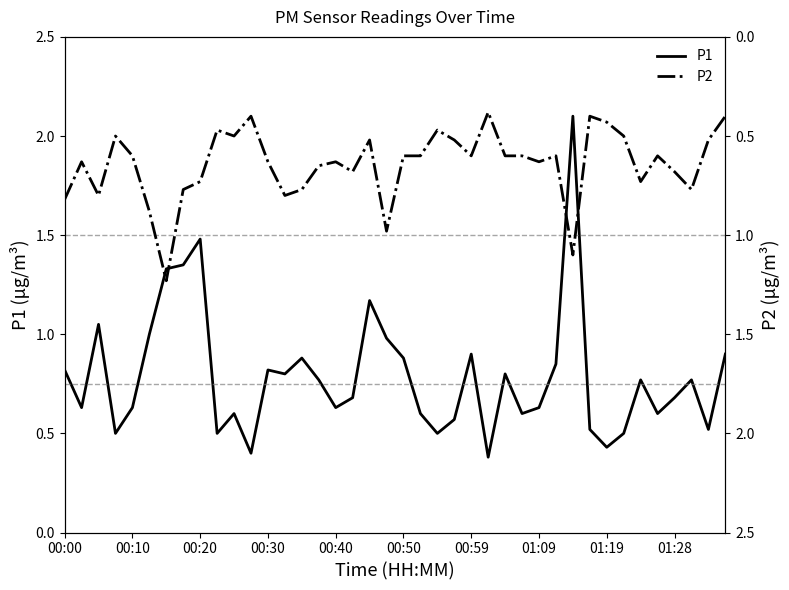

What is the value of the P1 point at the 25th from the left?

0.9